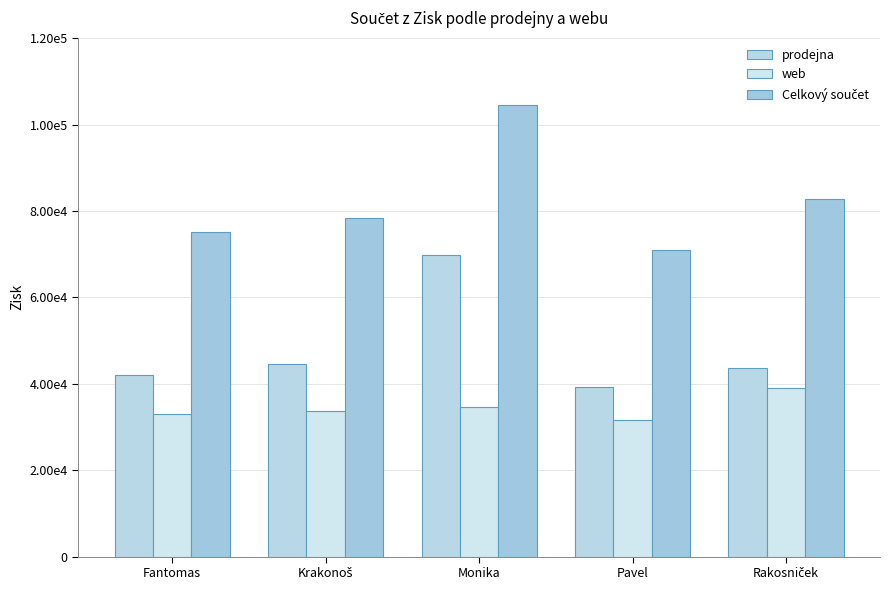

At which label does prodejna first exceed 43635?

Krakonoš